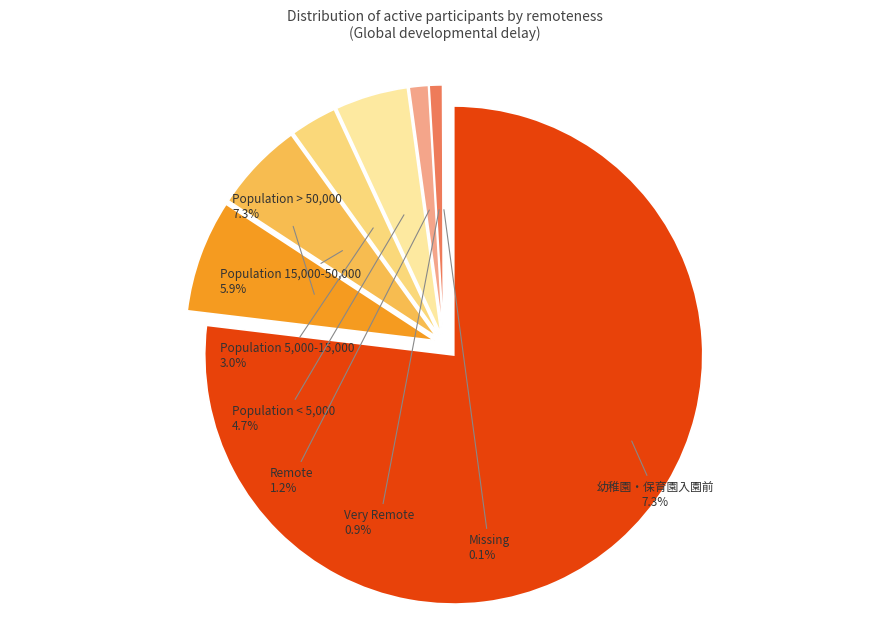

Is the sum of Population 5,000-15,000 and Population < 5,000 greater than half?

No